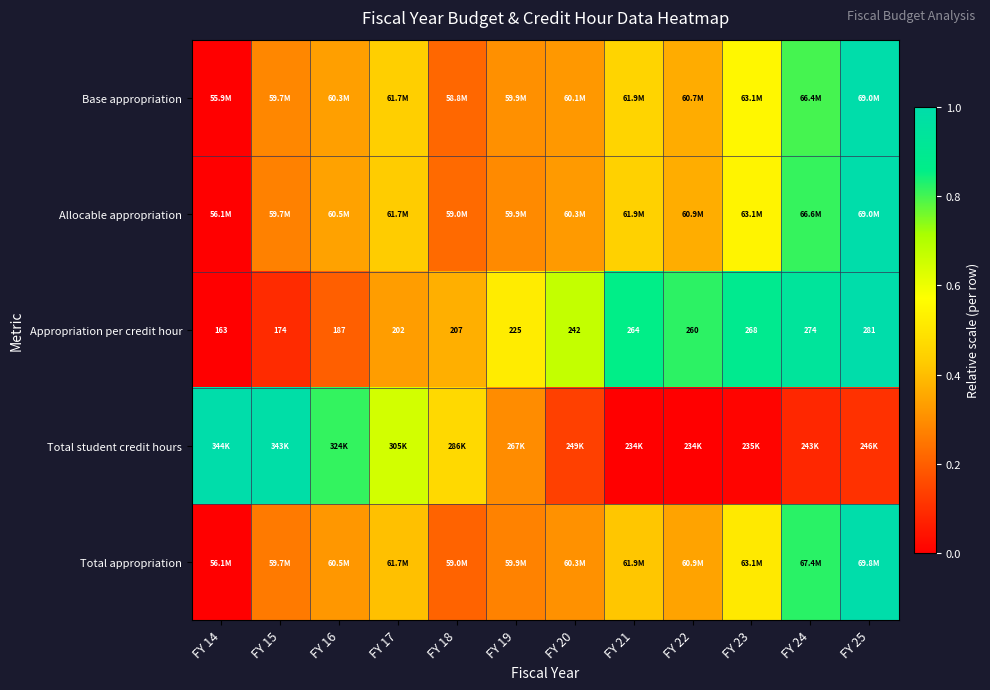

Where is Base appropriation nearest to the value 0?

FY 14